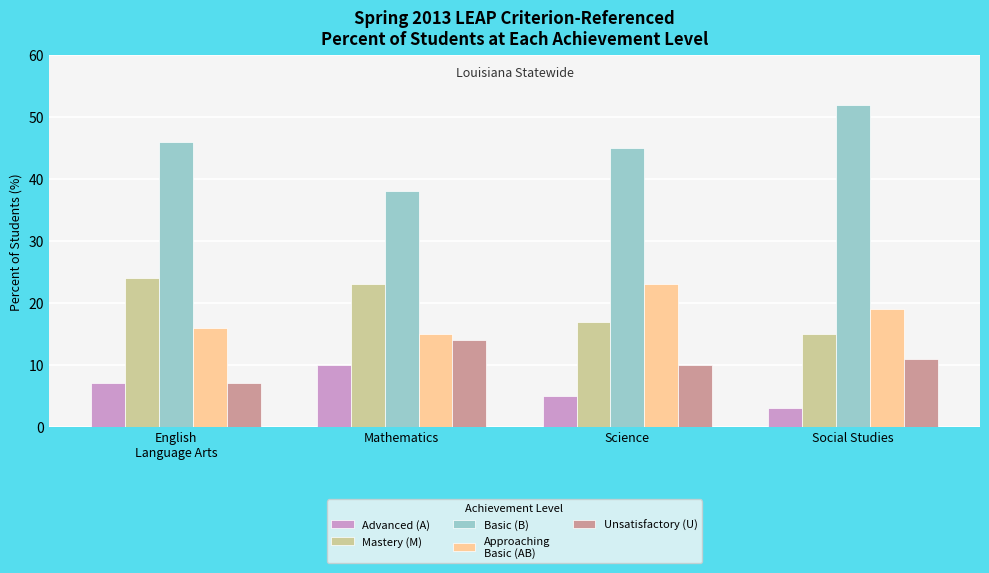

Which label corresponds to the largest value in the chart?

Social Studies